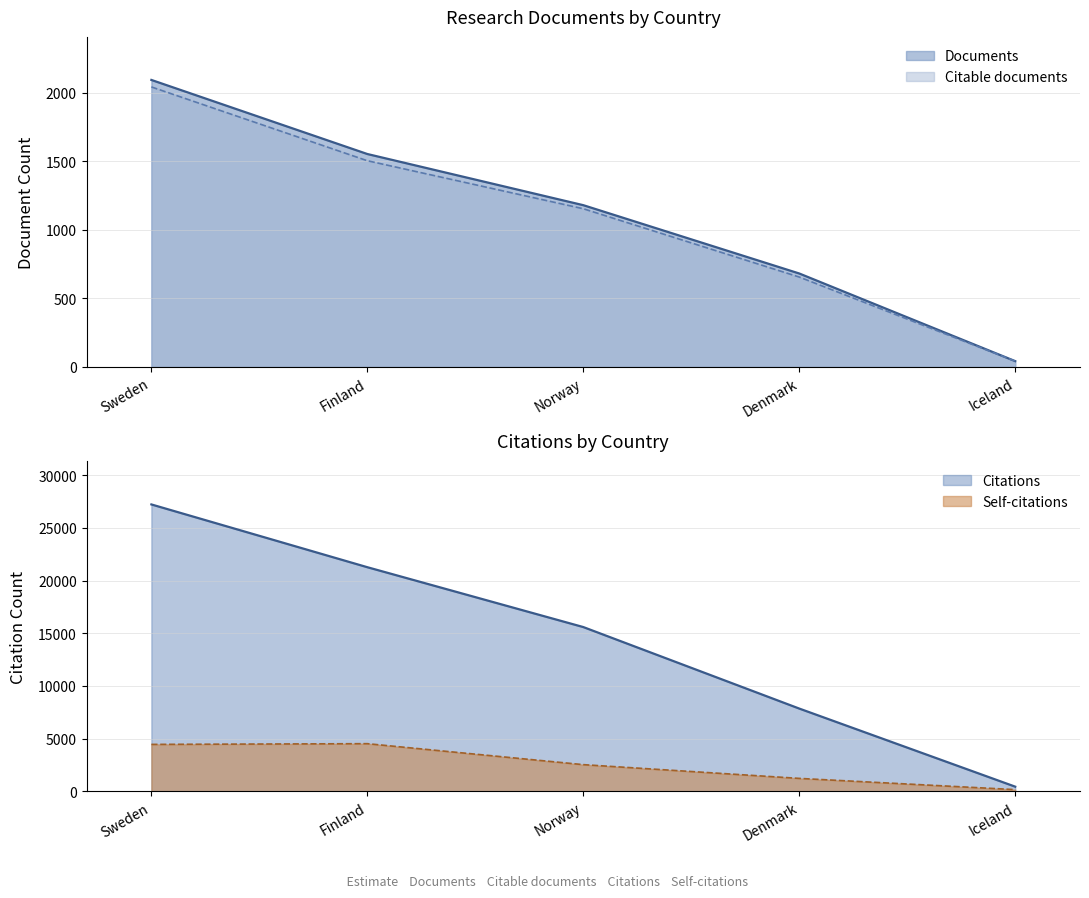

What position from the right is Sweden?

5